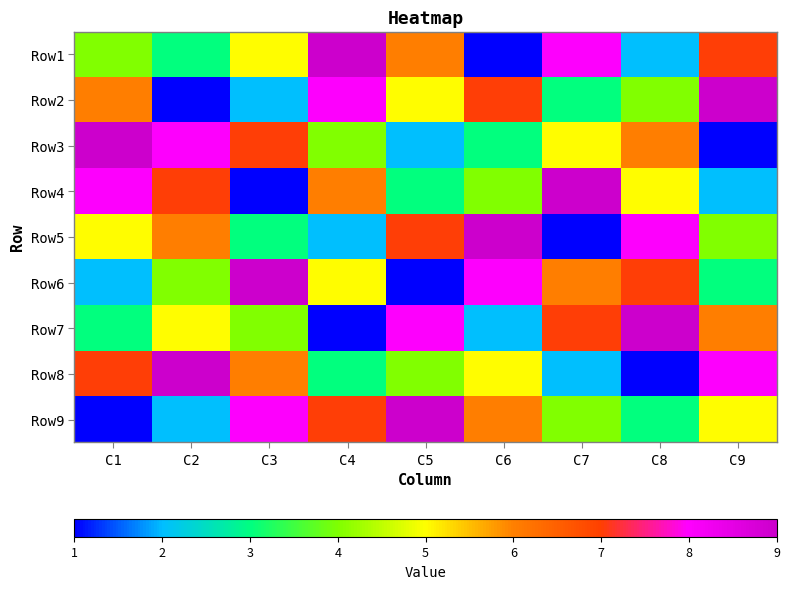

At C1, list the series in order from largest to smallest.

Row3, Row4, Row8, Row2, Row5, Row1, Row7, Row6, Row9